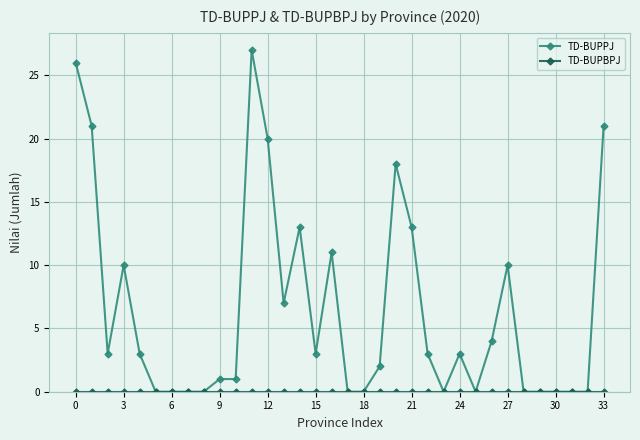

True or false: TD-BUPPJ has more than 0 interior local peaks.

True